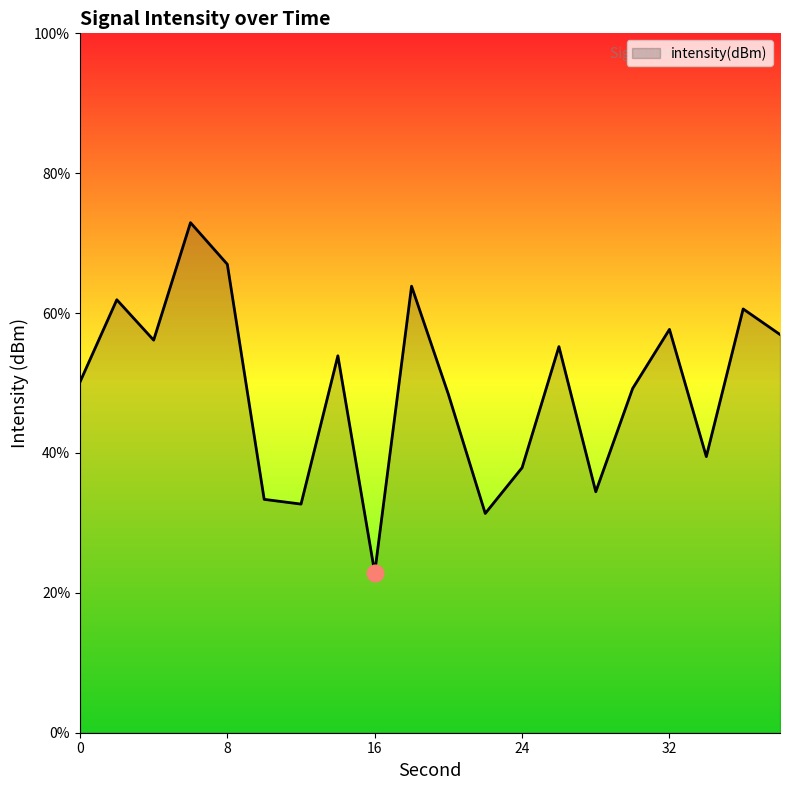

What is the minimum value shown in the chart?

22.9